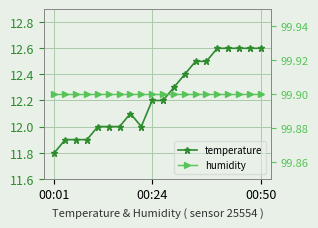

What is the total value across all series at 6?

111.9